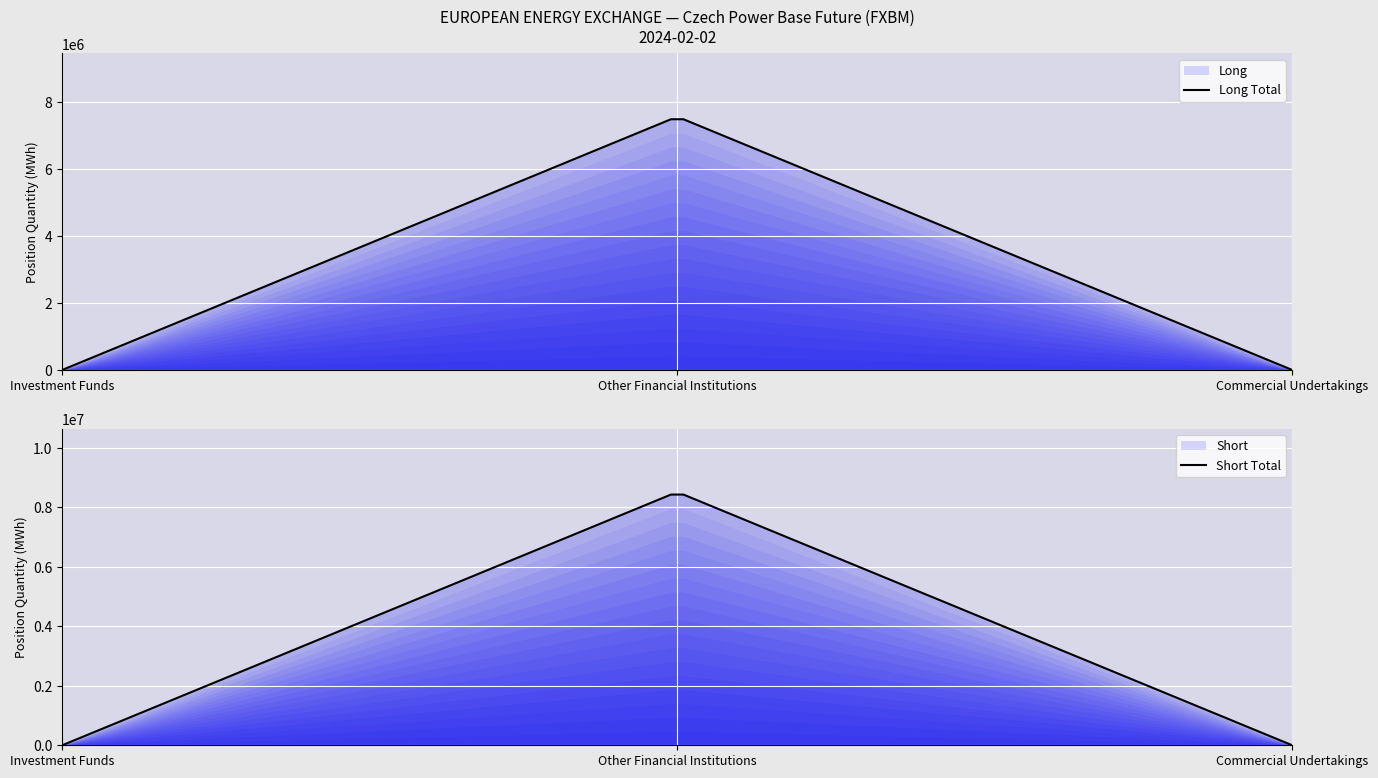

At how many categories does at least one series exceed 2737860?

1